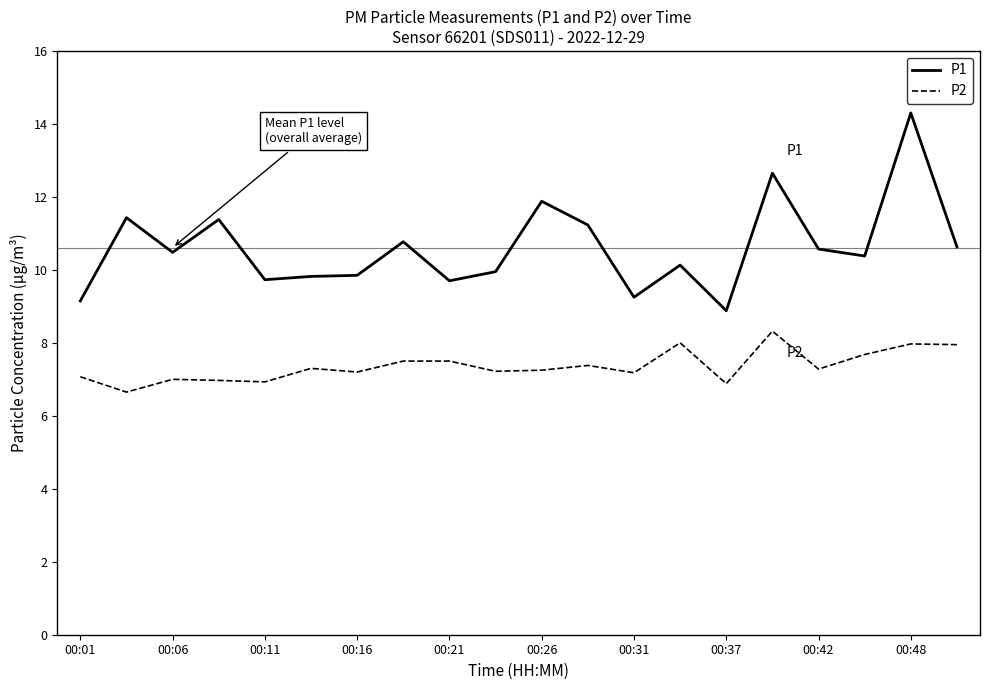

List the series in order of their peak value, lowest first.

P2, P1